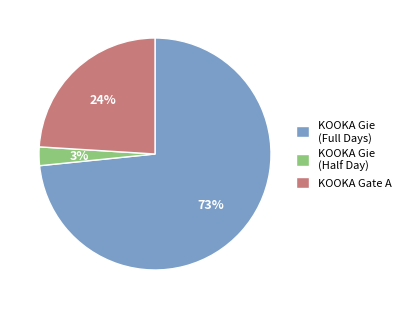

What is the majority slice?

KOOKA Gie (Full Days)